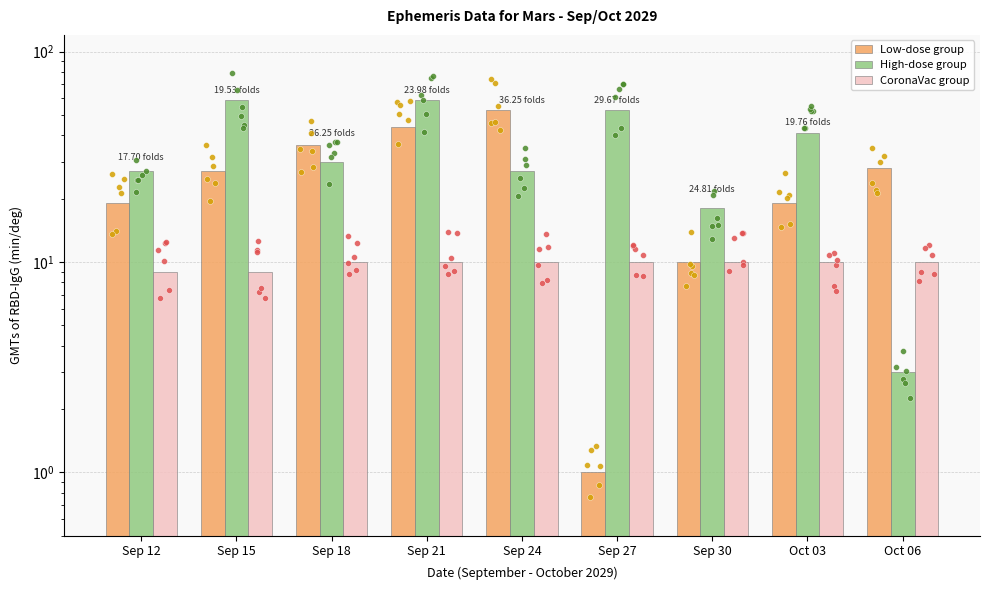

Is the value of High-dose group at Sep 21 greater than the value of CoronaVac group at Sep 12?

Yes